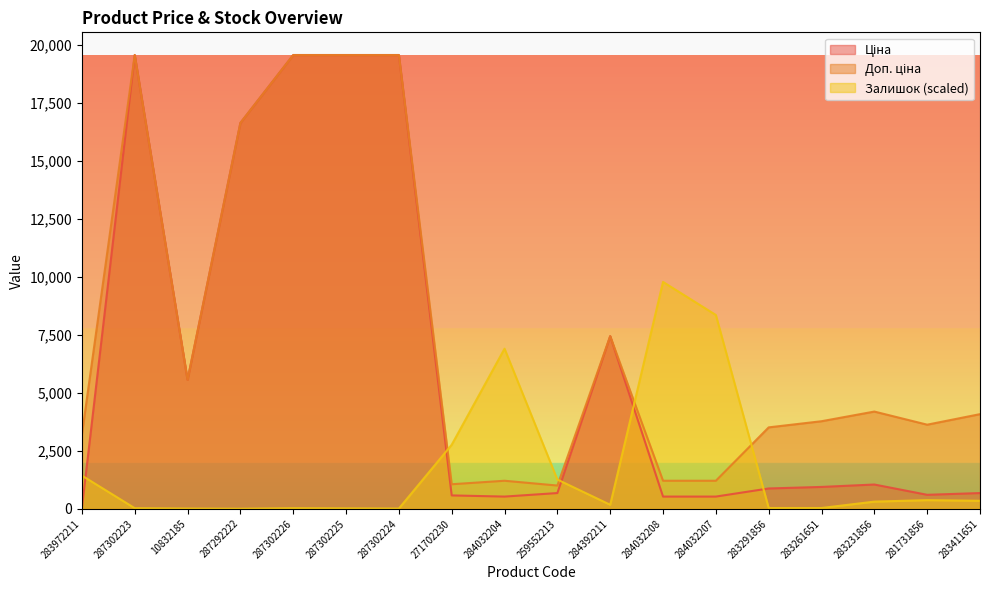

List the labels in order of Доп. ціна value, smallest first.

259552213, 271702230, 284032204, 284032208, 284032207, 283972211, 283291856, 281731856, 283261651, 283411651, 283231856, 10832185, 284392211, 287292222, 287302223, 287302226, 287302225, 287302224